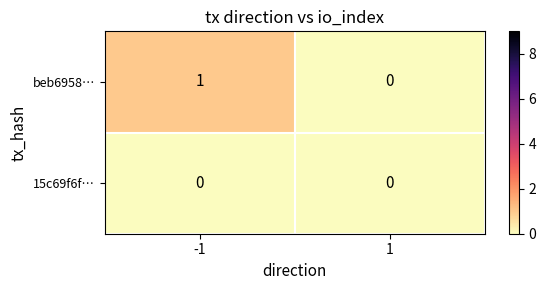

Rank the series at -1 from lowest to highest value.

15c69f6f…, beb6958…